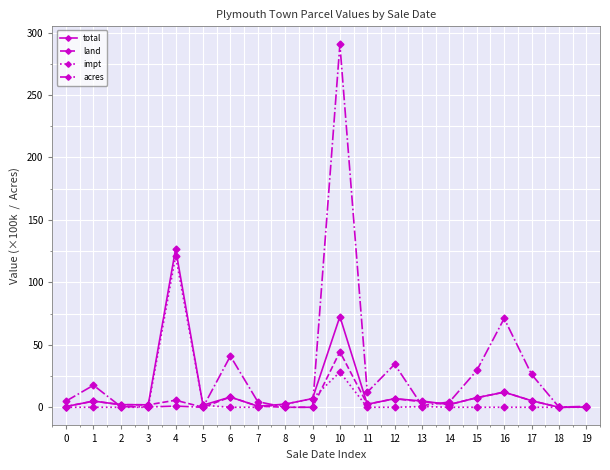

At which category is the sum across all series the highest?

10